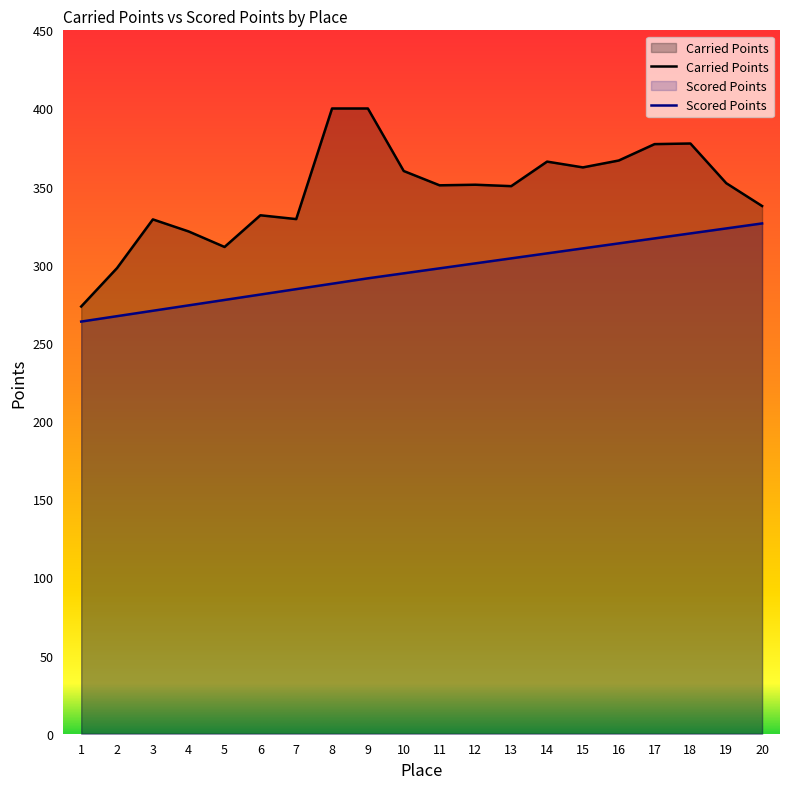

How many values in the Scored Points series exceed 297?

10